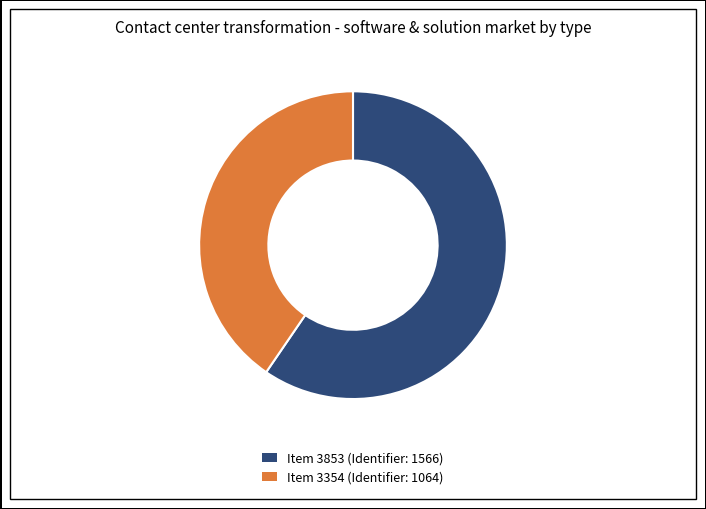

Is there a majority slice in this chart?

Yes